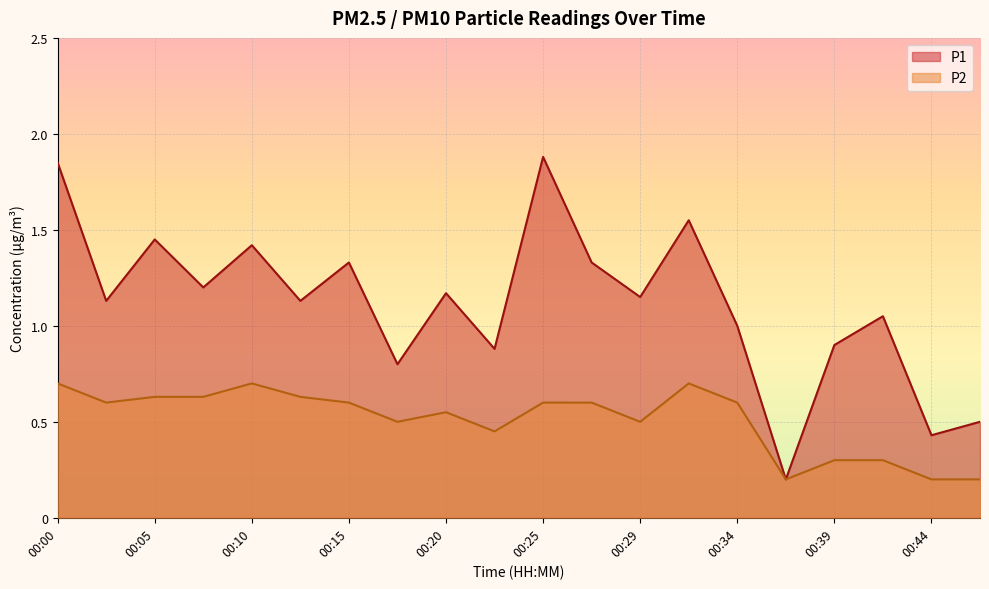

True or false: P1 and P2 cross at least once.

False